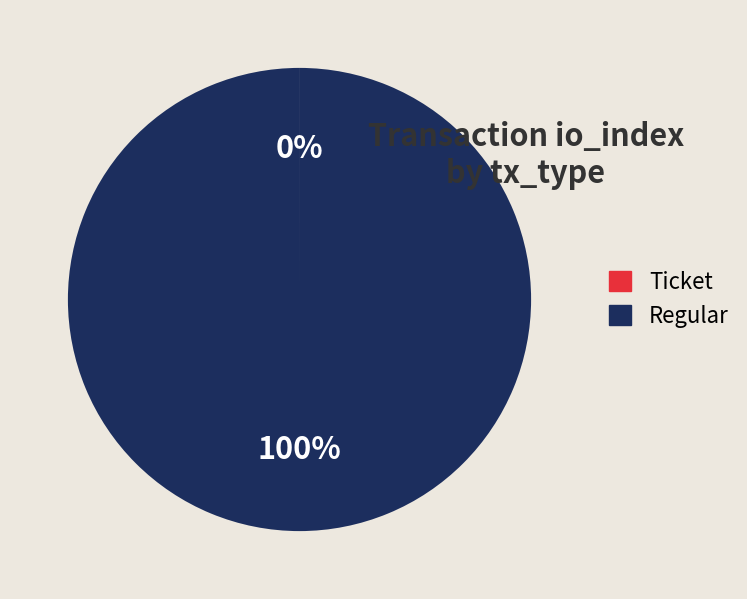

To the nearest percent, what portion does Regular represent?

100%